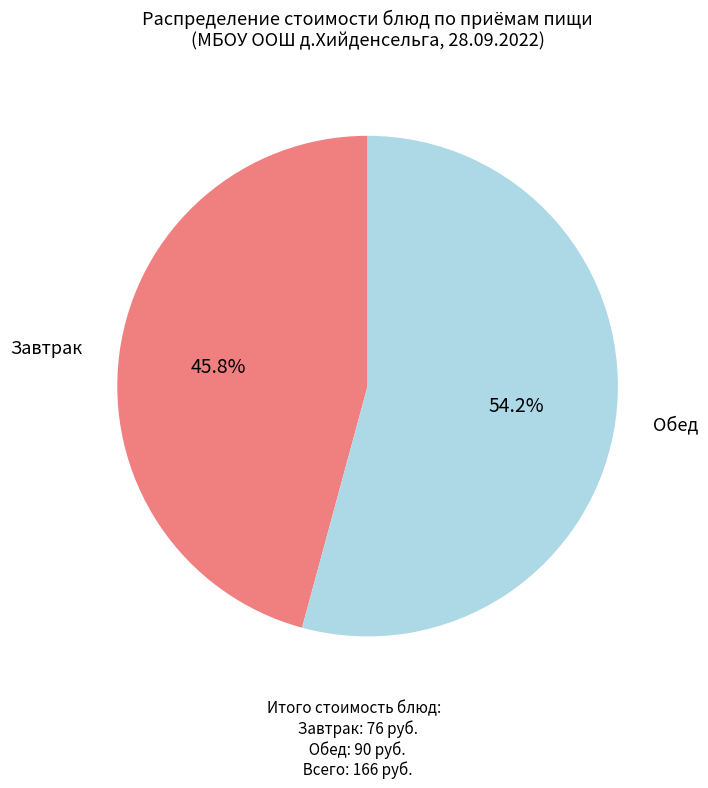

Does any single category account for the majority?

Yes